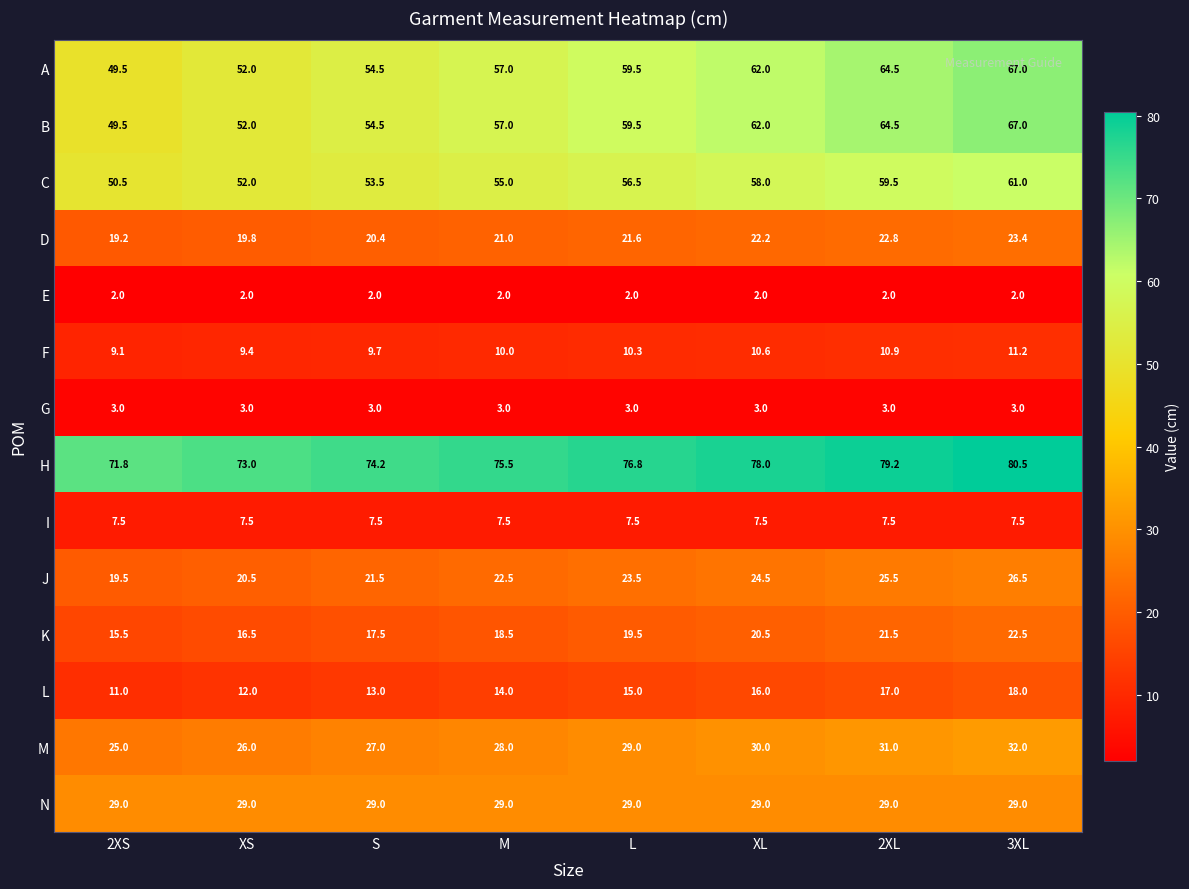

Is it true that I equals 3.0 at 2XS?

False